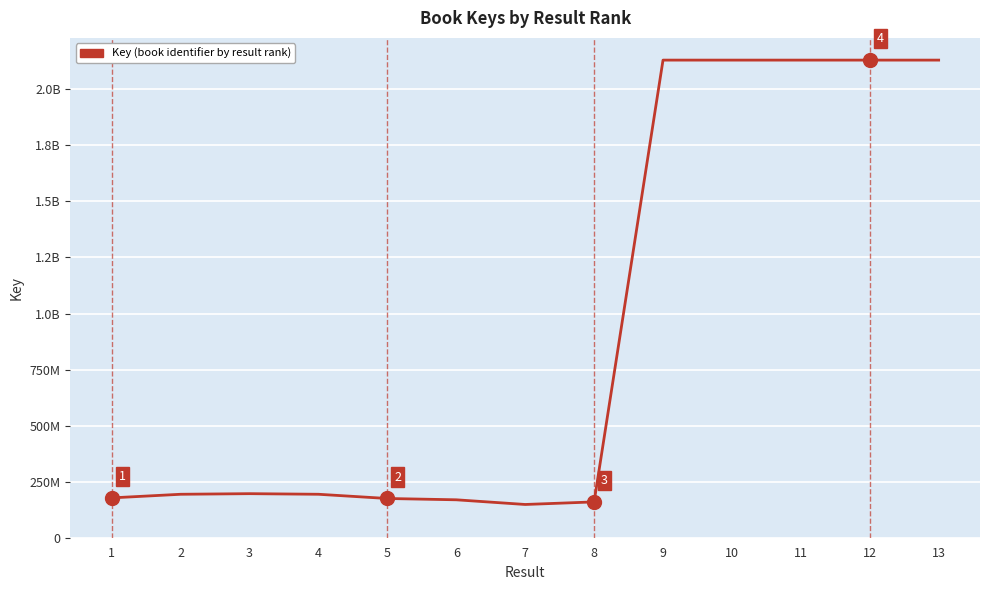

Does the chart have visible grid lines?

Yes